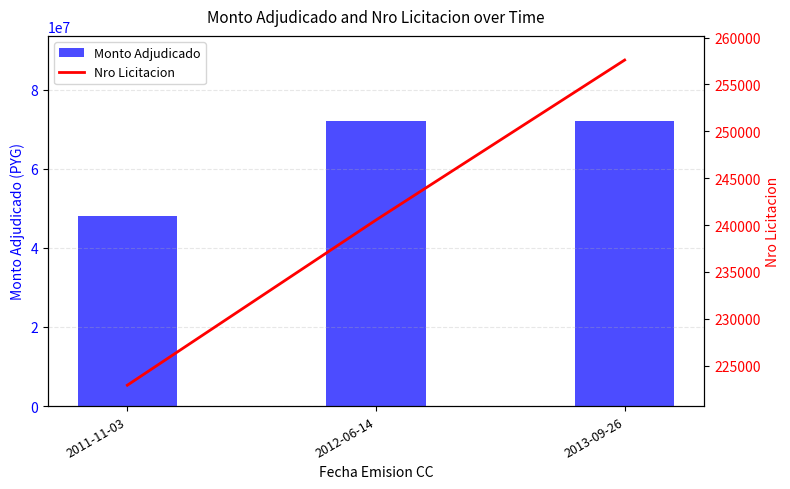

Is the value of Monto Adjudicado at 2013-09-26 greater than the value of Nro Licitacion at 2012-06-14?

Yes